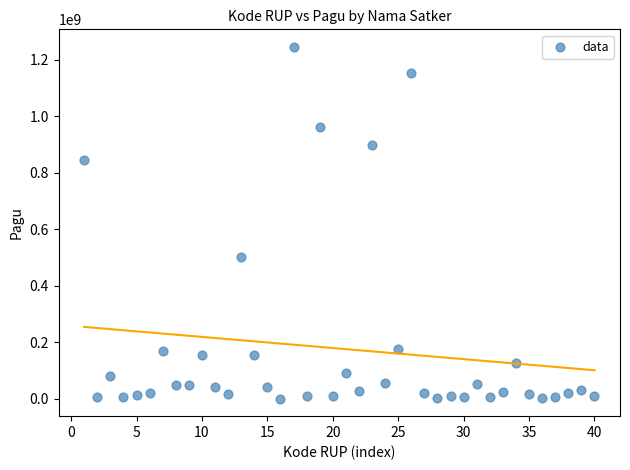

What is the range of X values (max minus min)?

39